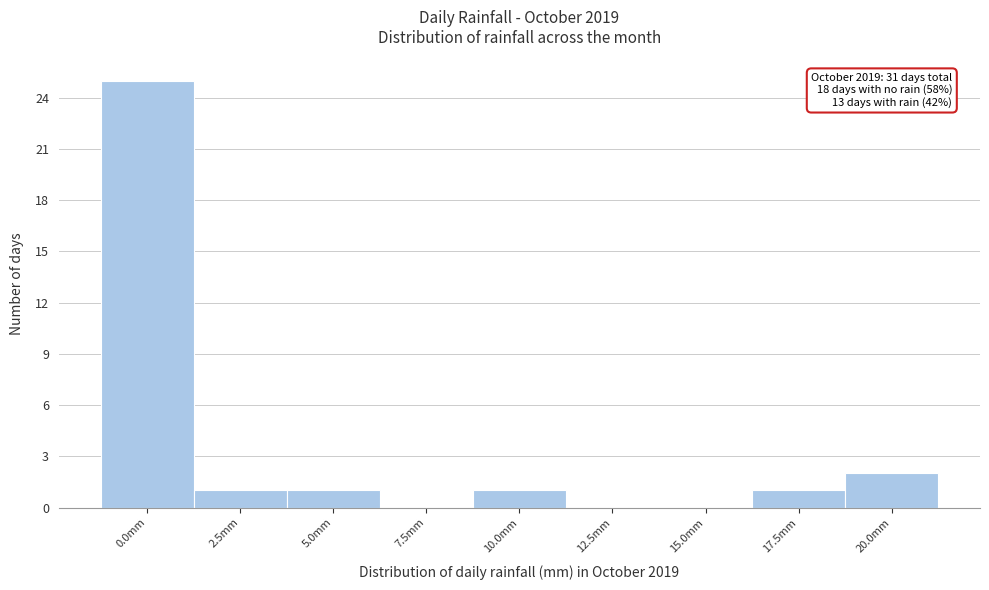

Reading left to right, what are all the values shown in this chart?

0.0mm=25	2.5mm=1	5.0mm=1	7.5mm=0	10.0mm=1	12.5mm=0	15.0mm=0	17.5mm=1	20.0mm=2